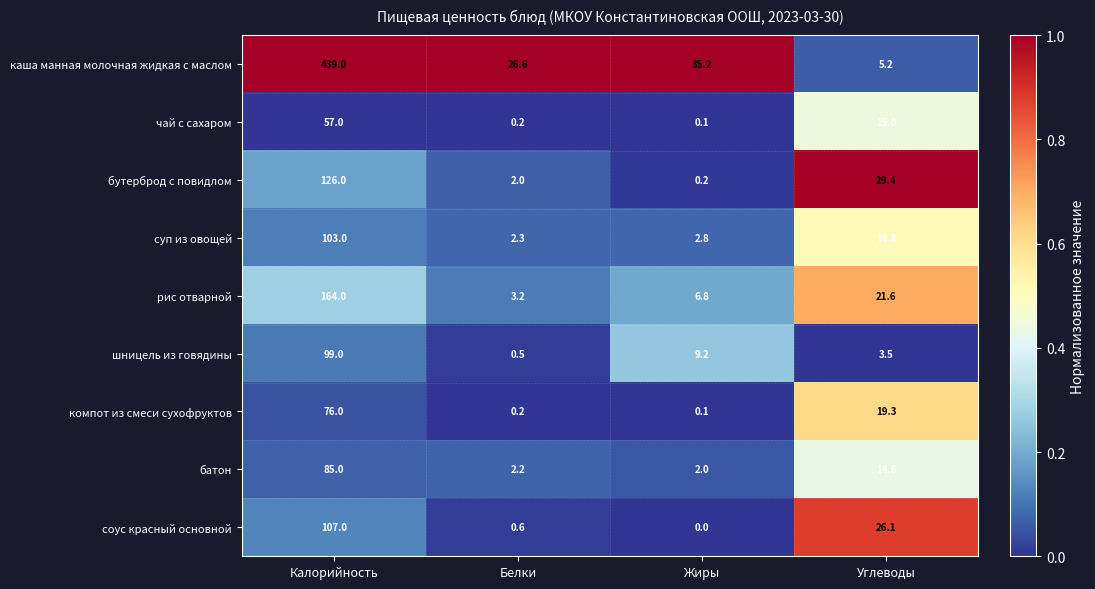

Which series has the widest spread of values?

каша манная молочная жидкая с маслом